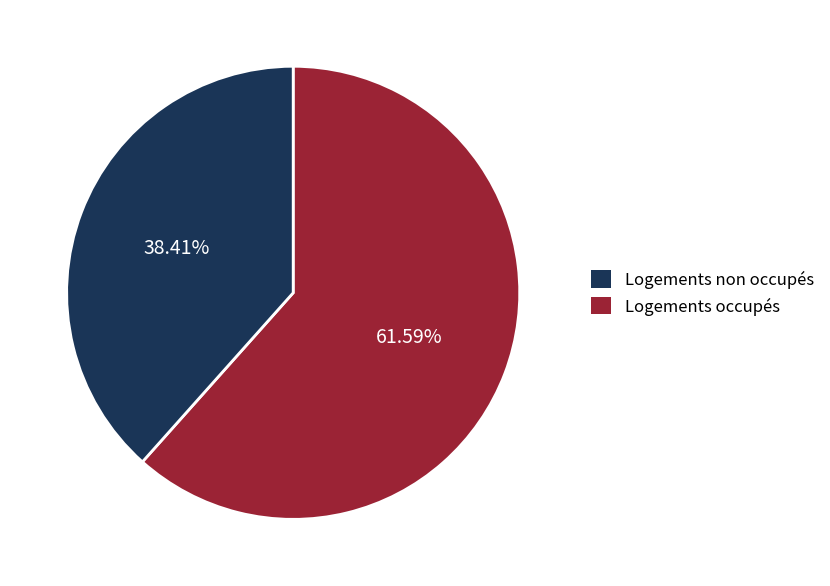

Count the number of slices in the pie.

2